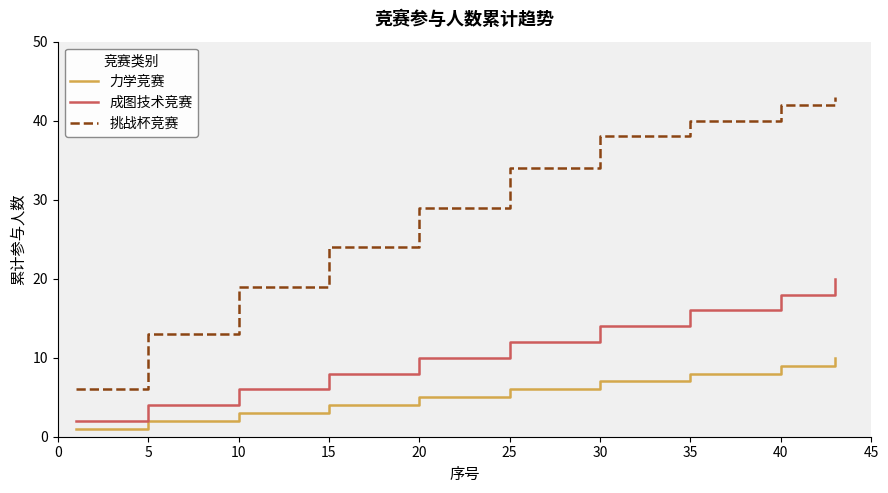

Which series has the largest range (max minus min)?

挑战杯竞赛